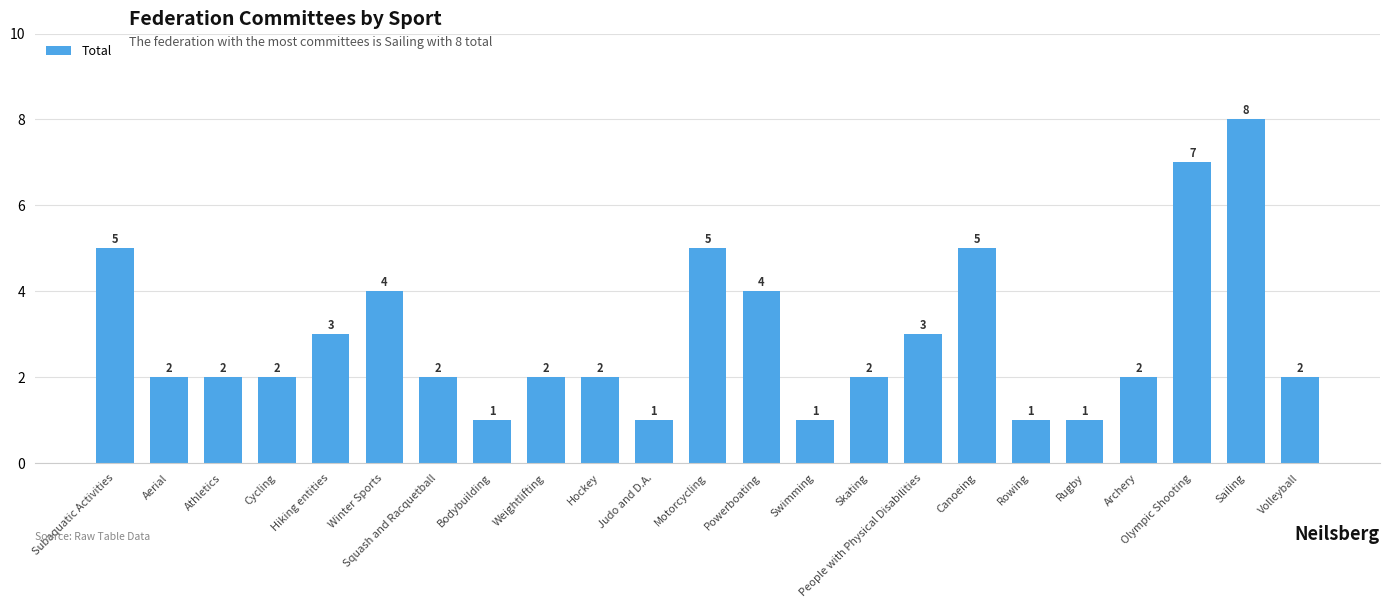

Are the bars grouped side by side (vs. stacked)?

No